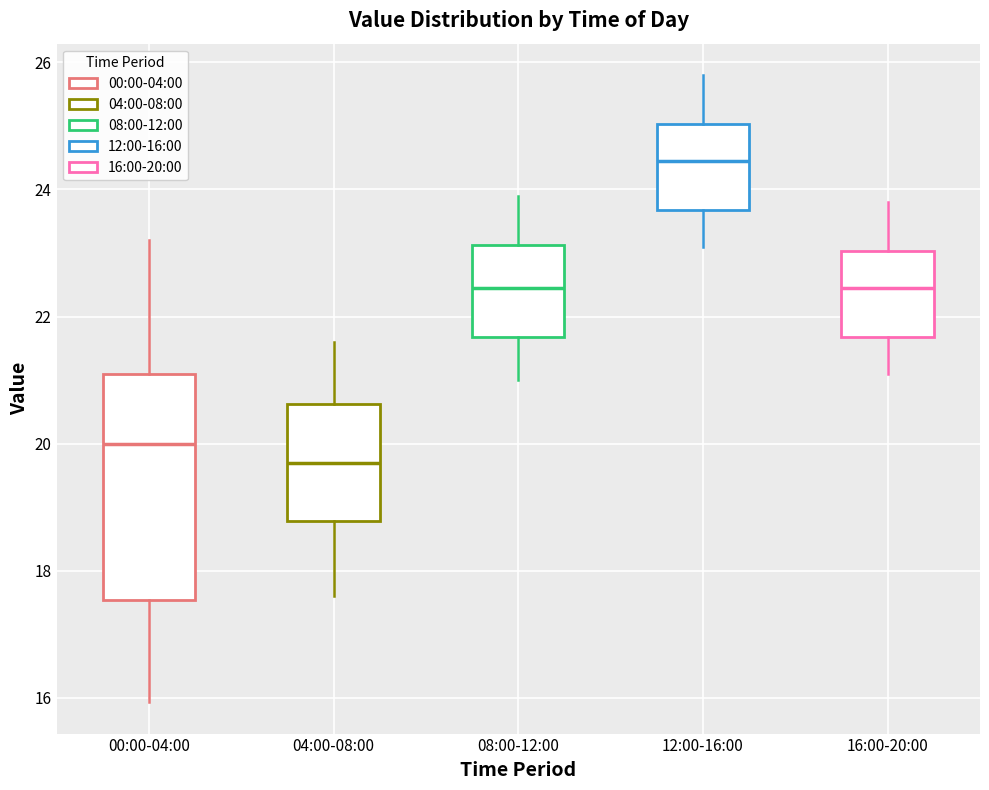

Reading left to right, read every box against the y-axis: the position of its median line, the range the box covers, and the ends of its whiskers. The values are not printed on the chart, so give them approximately, as read against the axis.

00:00-04:00: median 20.0, box 17.6 to 21.0, whiskers 16.0 to 23.2
04:00-08:00: median 19.8, box 18.8 to 20.6, whiskers 17.6 to 21.6
08:00-12:00: median 22.4, box 21.6 to 23.2, whiskers 21.0 to 24.0
12:00-16:00: median 24.4, box 23.6 to 25.0, whiskers 23.2 to 25.8
16:00-20:00: median 22.4, box 21.6 to 23.0, whiskers 21.2 to 23.8